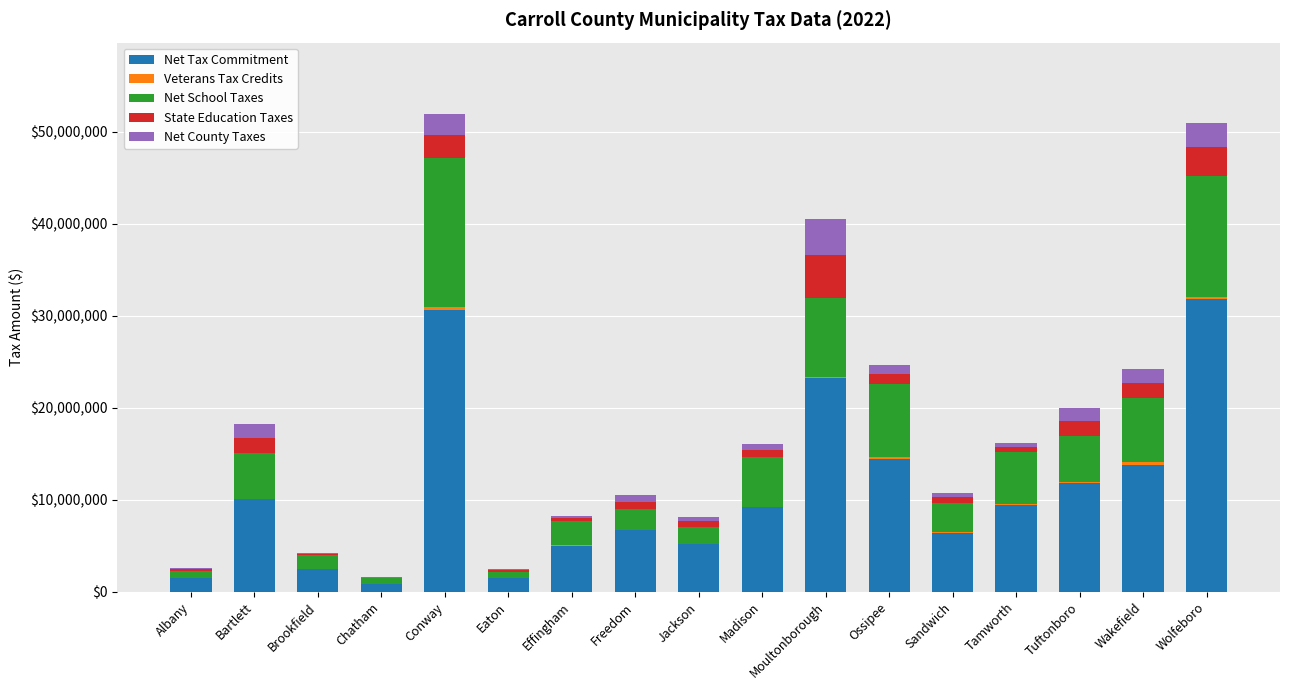

Is it true that Net Tax Commitment equals 2694307 at Sandwich?

False